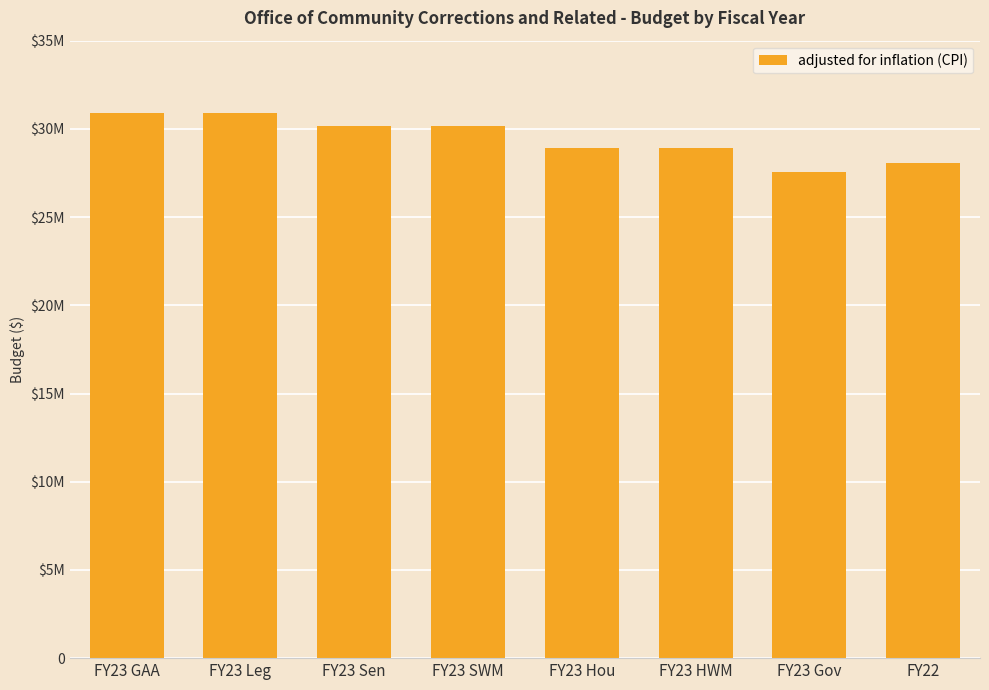

What is the value of the 8th bar from the left?

28052812